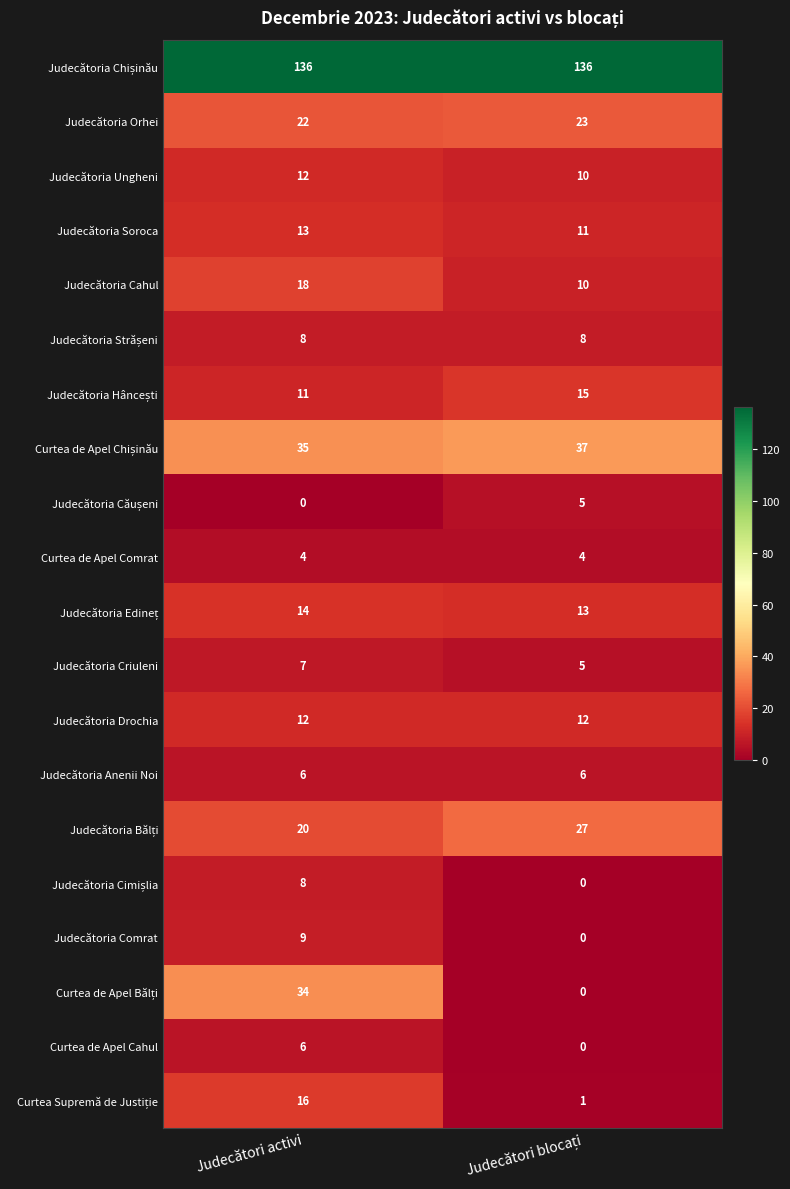

What is the sum of all Curtea de Apel Cahul values?

6